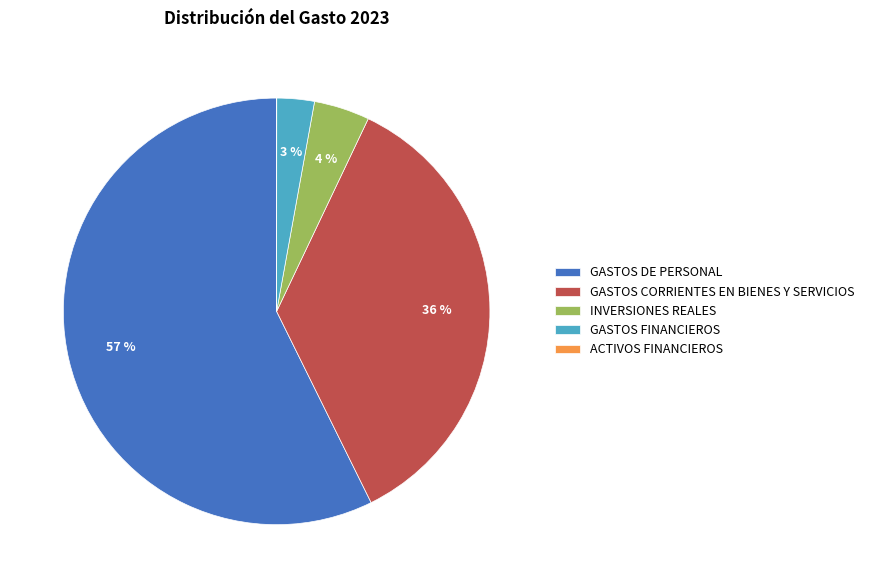

Which has a higher value, GASTOS DE PERSONAL or GASTOS CORRIENTES EN BIENES Y SERVICIOS?

GASTOS DE PERSONAL